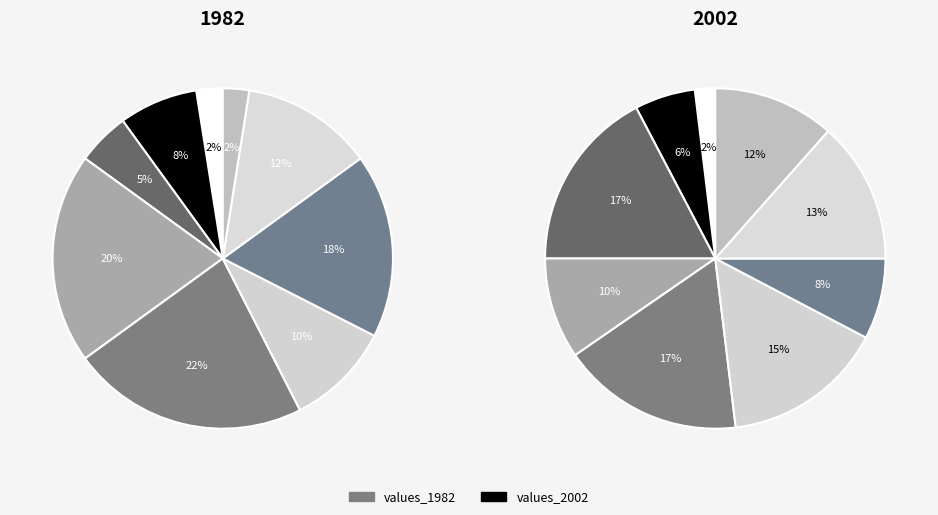

Rank the series by their average value, from highest to lowest.

values_2002, values_1982